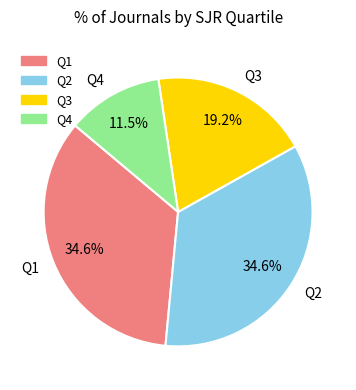

Is it true that Q1 is 35% of the pie?

True